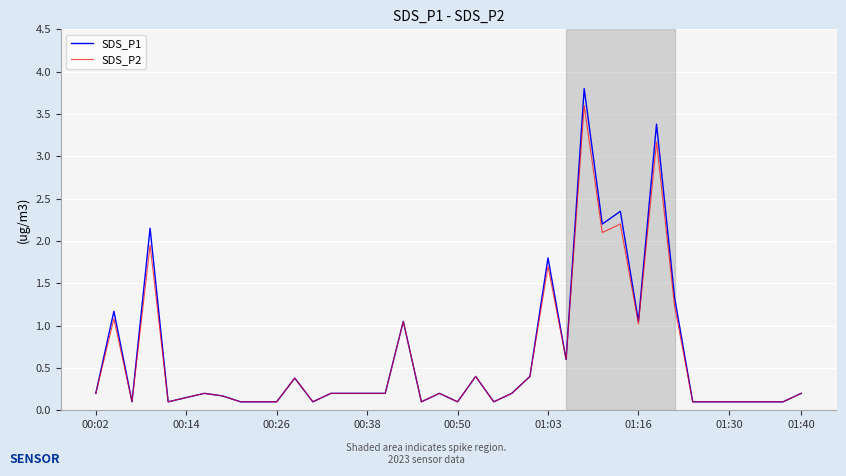

What are all the series names shown in the legend?

SDS_P1, SDS_P2